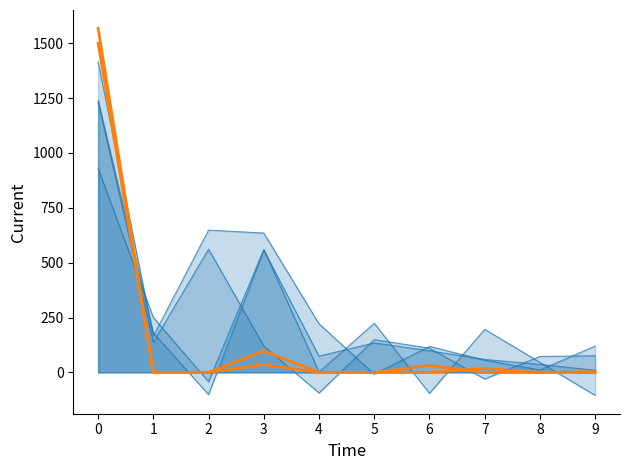

True or false: there are more than 0 points higher than both neighbors.

True